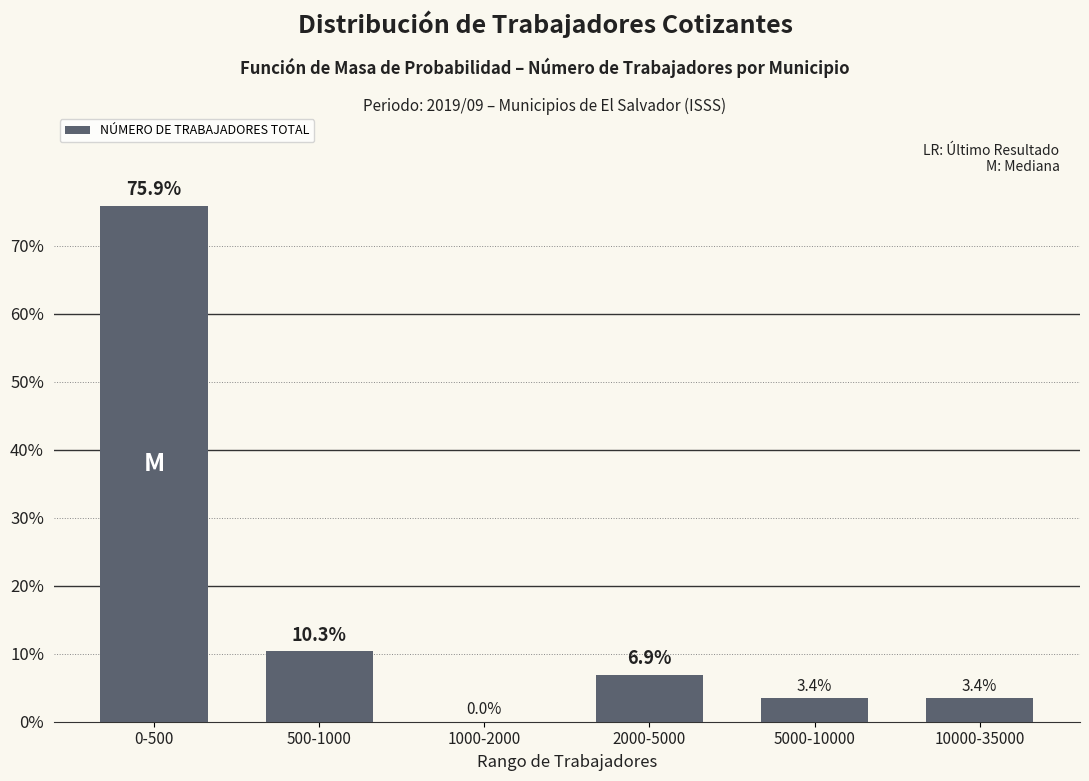

Reading left to right, transcribe all the data shown in this chart.

0-500=75.9	500-1000=10.3	1000-2000=0.0	2000-5000=6.9	5000-10000=3.4	10000-35000=3.4